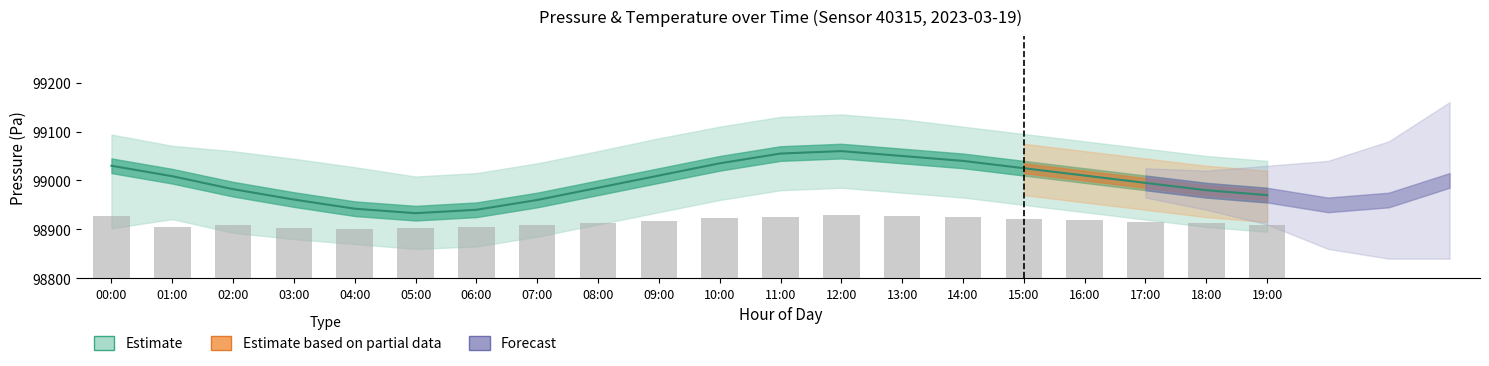

Is it true that the value at 10:00 is 135880.2?

False